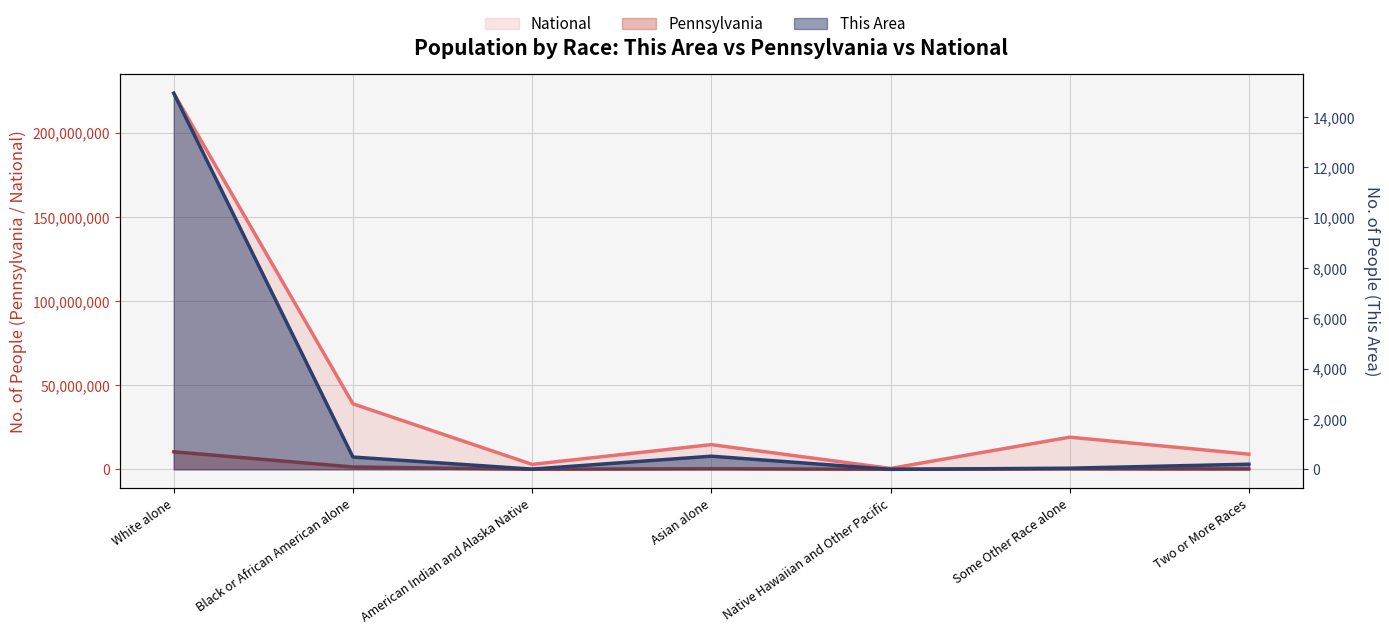

Rank the series by their maximum value, from highest to lowest.

National, Pennsylvania, This Area